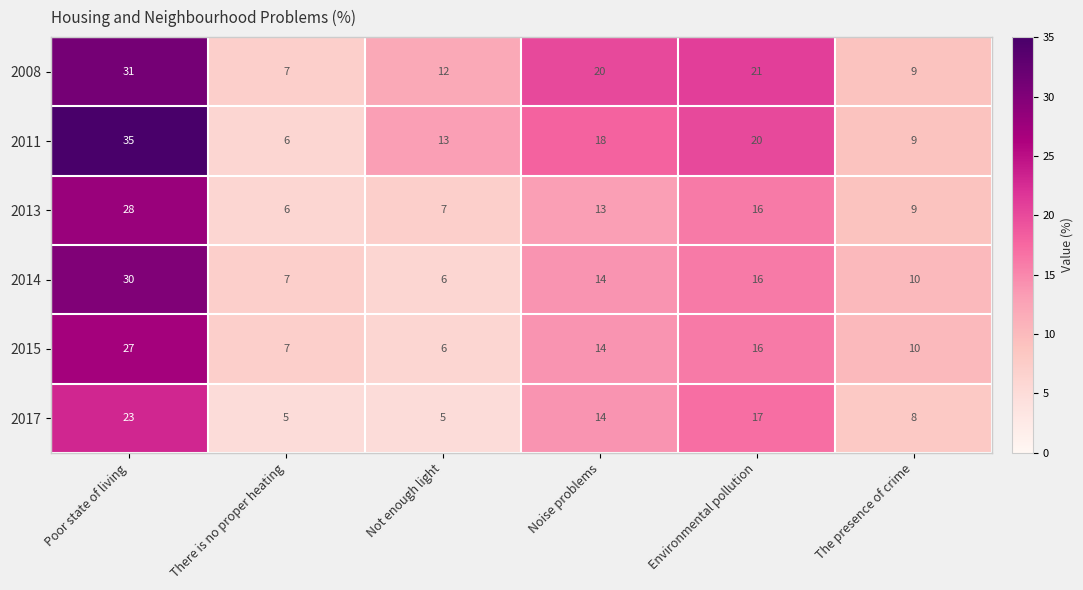

At how many categories does at least one series exceed 27?

1